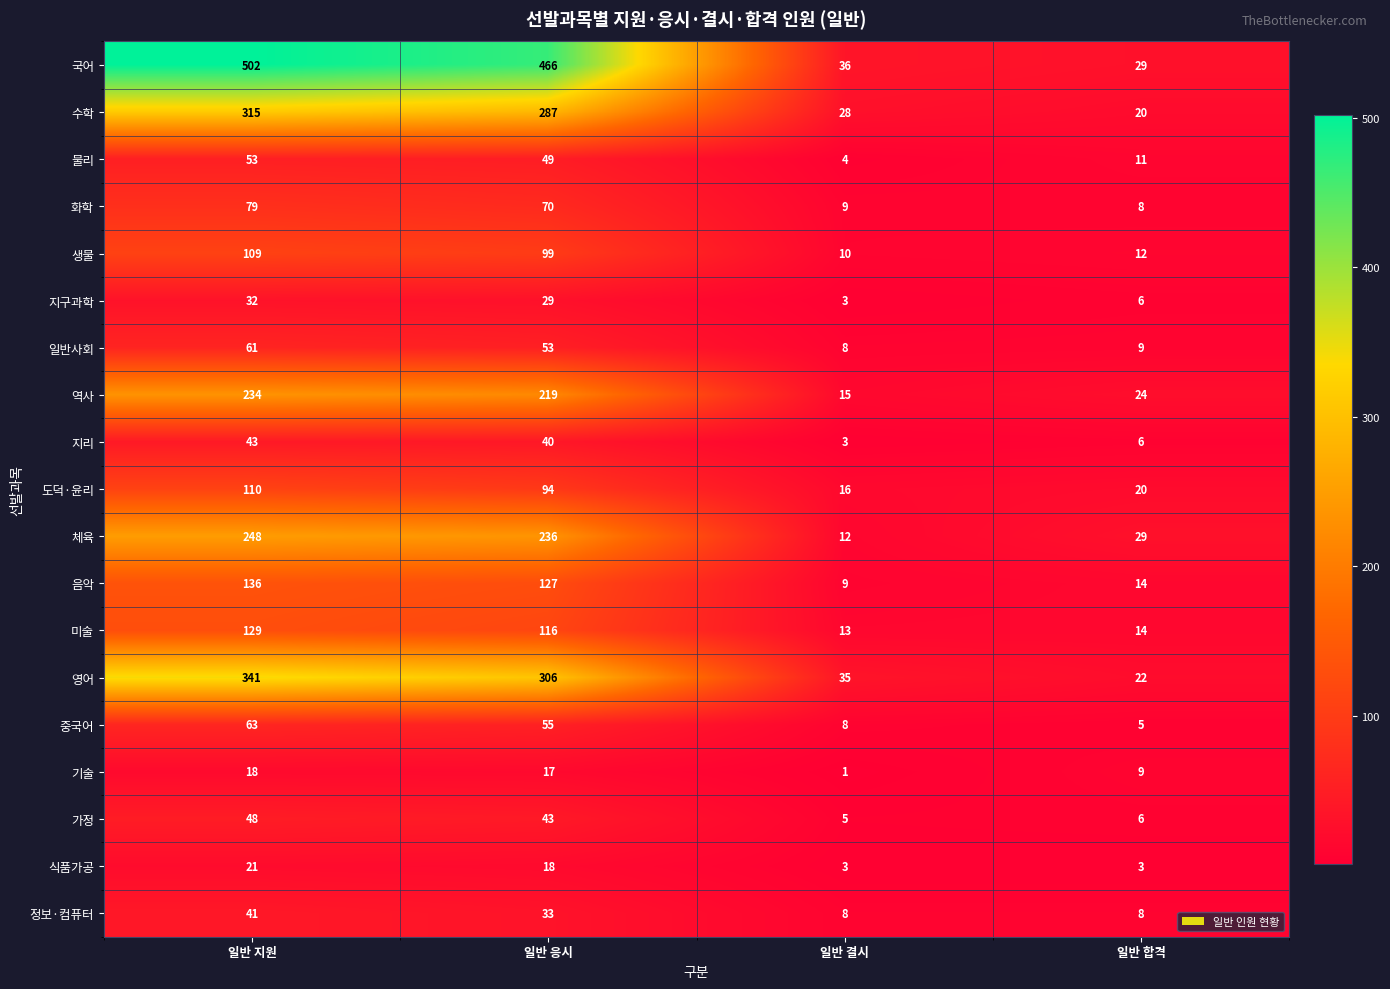

Where is 미술 nearest to the value 71?

일반 응시